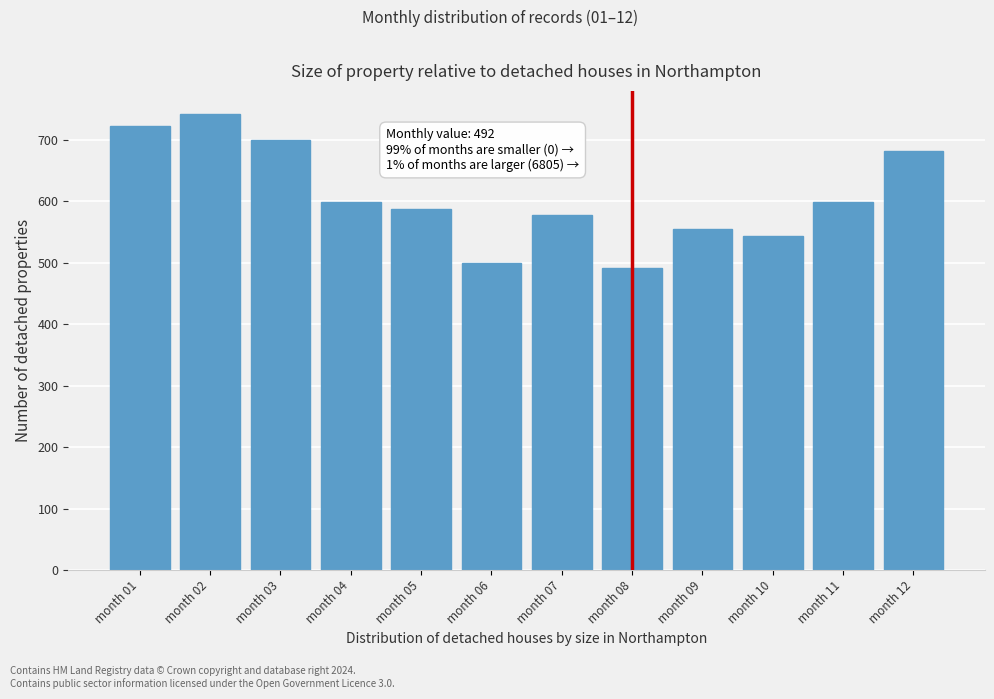

Which has a higher value, month 06 or month 02?

month 02